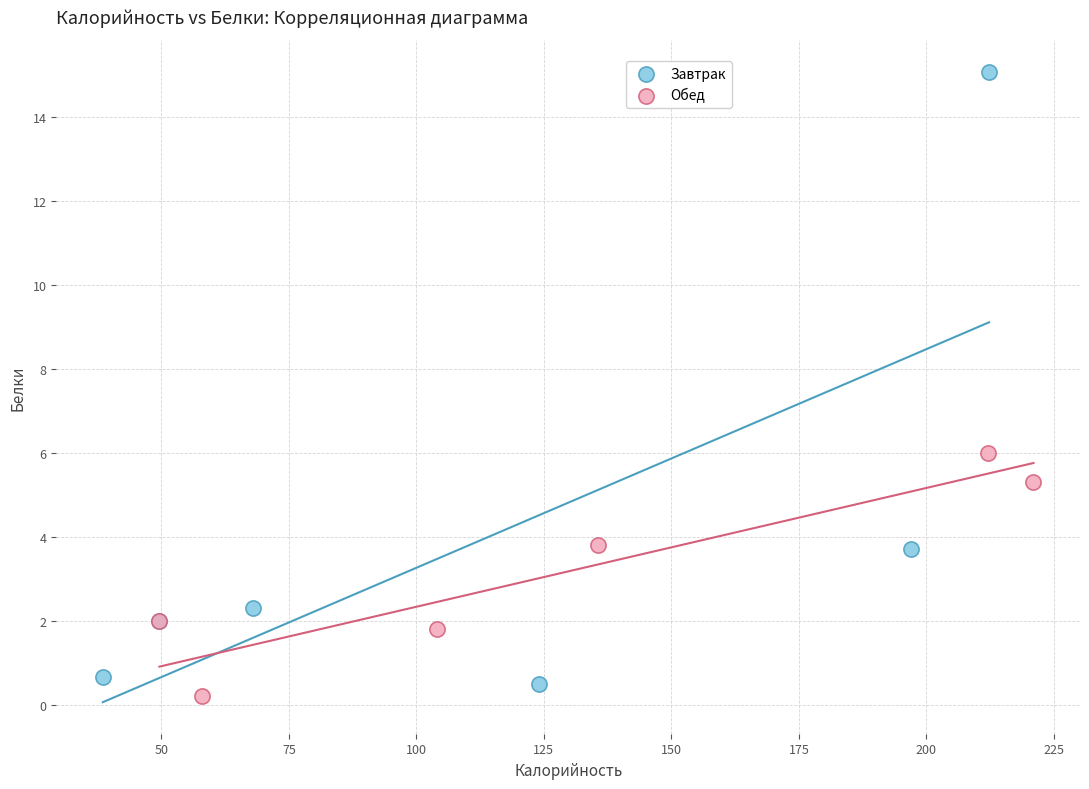

Which series reaches the maximum Y coordinate?

Завтрак